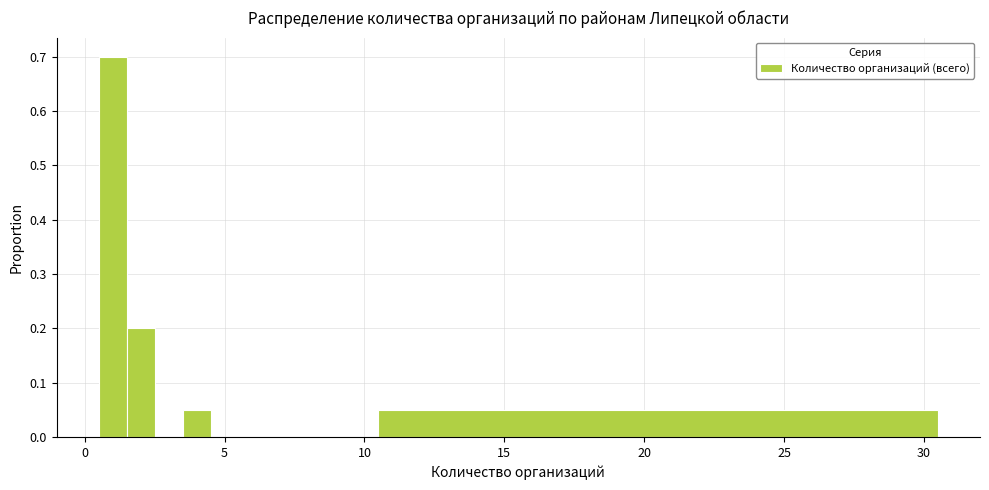

Around what value on the x-axis is the tallest bar? Give the approximate position of its centre, as read against the axis.

1.0